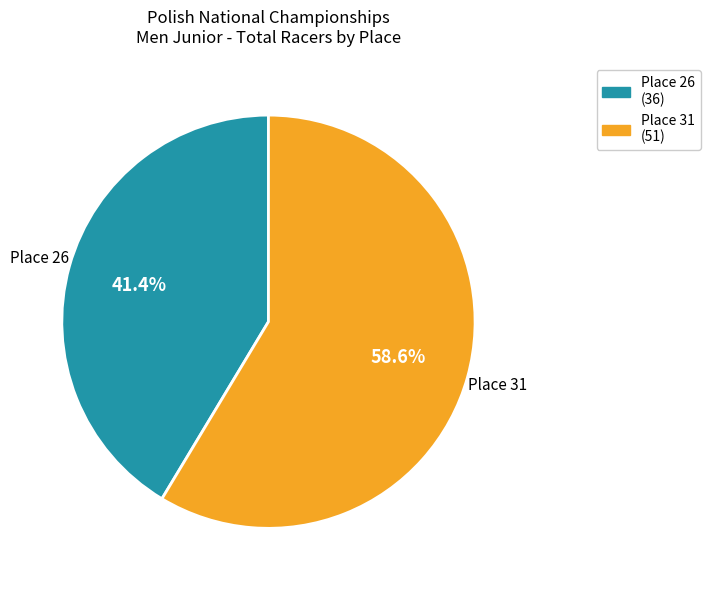

How many slices are in this pie chart?

2